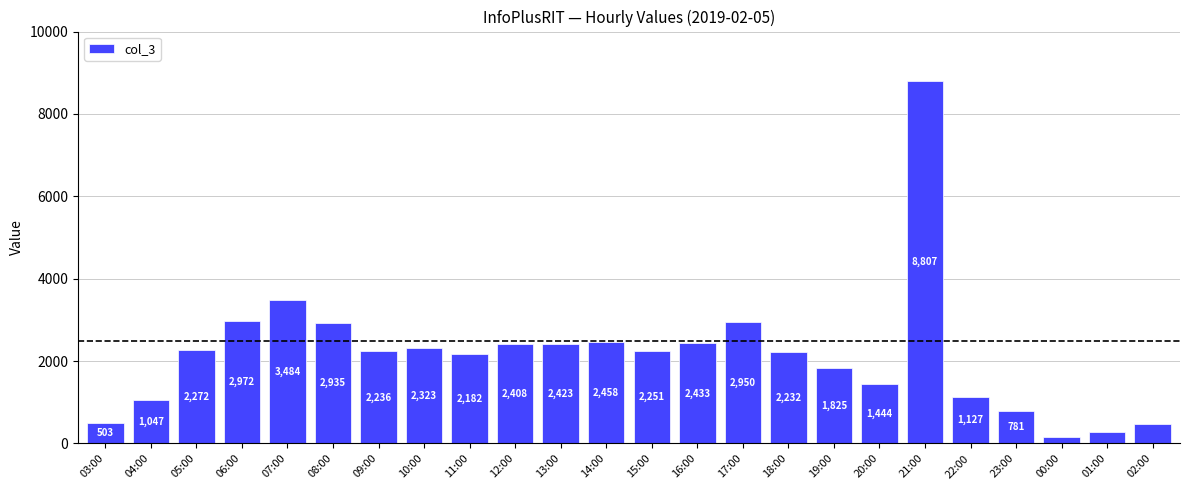

List the labels in order of value, largest first.

21:00, 07:00, 06:00, 17:00, 08:00, 14:00, 16:00, 13:00, 12:00, 10:00, 05:00, 15:00, 09:00, 18:00, 11:00, 19:00, 20:00, 22:00, 04:00, 23:00, 03:00, 02:00, 01:00, 00:00